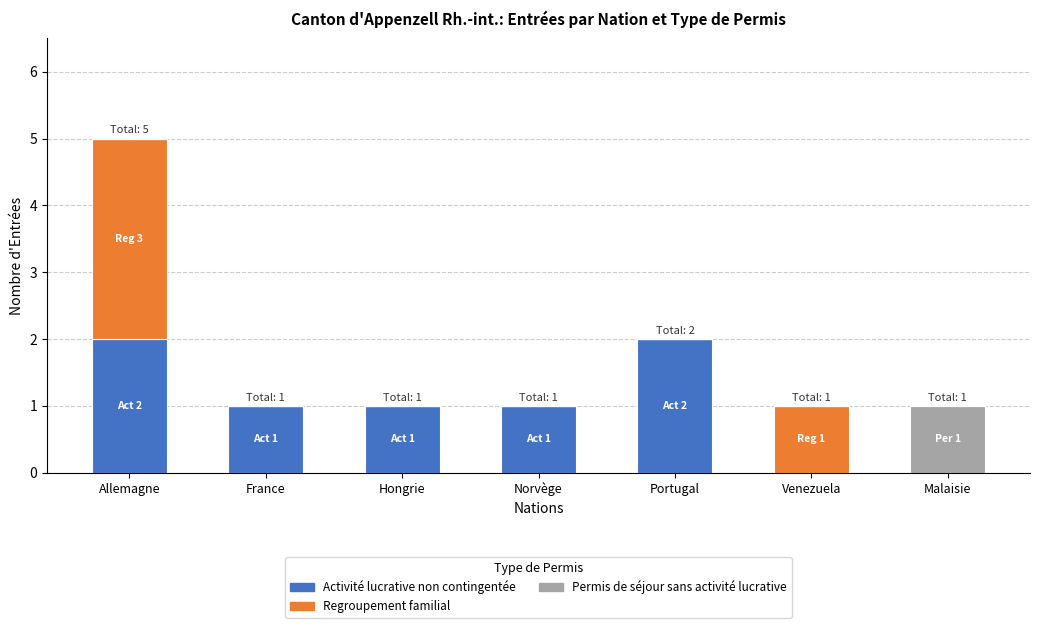

The value of Activité lucrative non contingentée at Hongrie is 2. True or false?

False